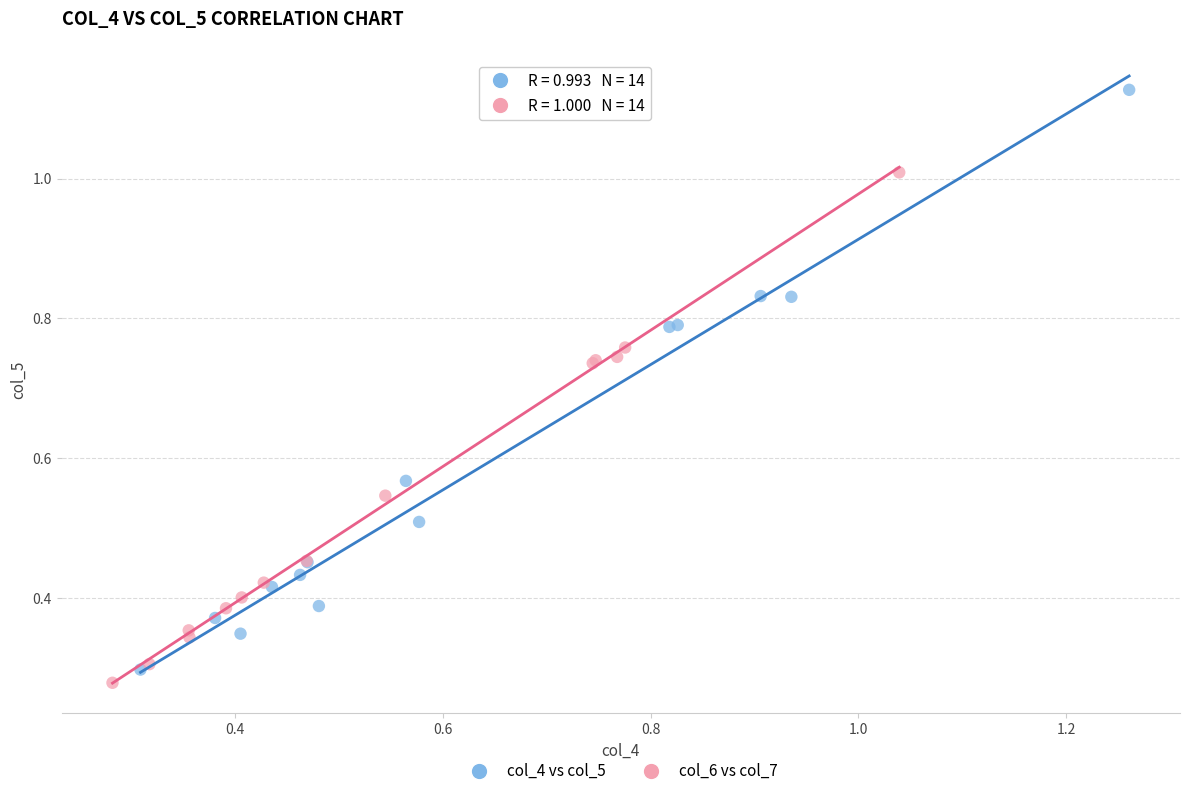

Which series has the widest spread of Y values?

col_4 vs col_5